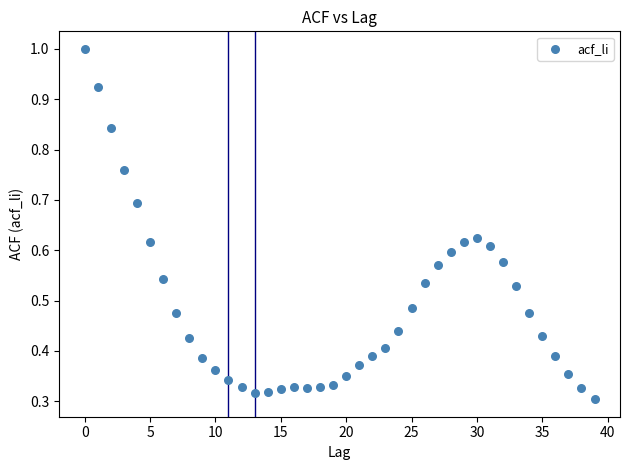

What is the range of Y values (max minus min)?

0.7